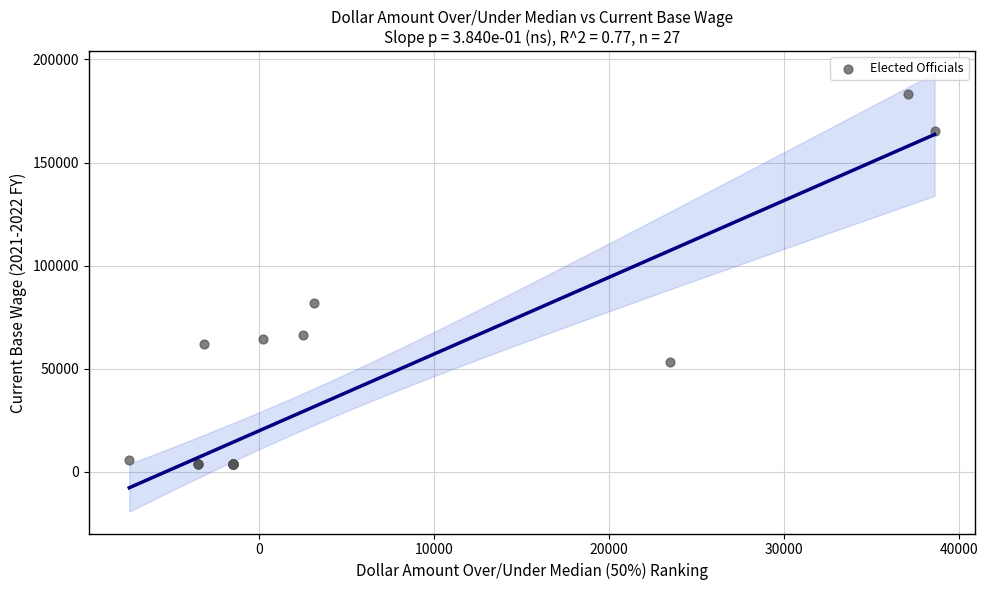

What Y value in the scatter plot is closest to 93615?

81693.0